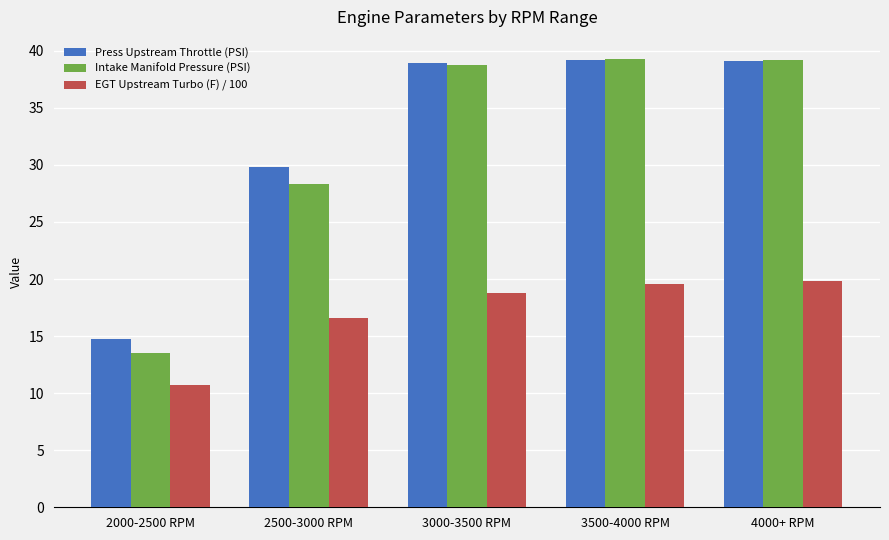

The value of Intake Manifold Pressure (PSI) at 3500-4000 RPM is 39.2. True or false?

True